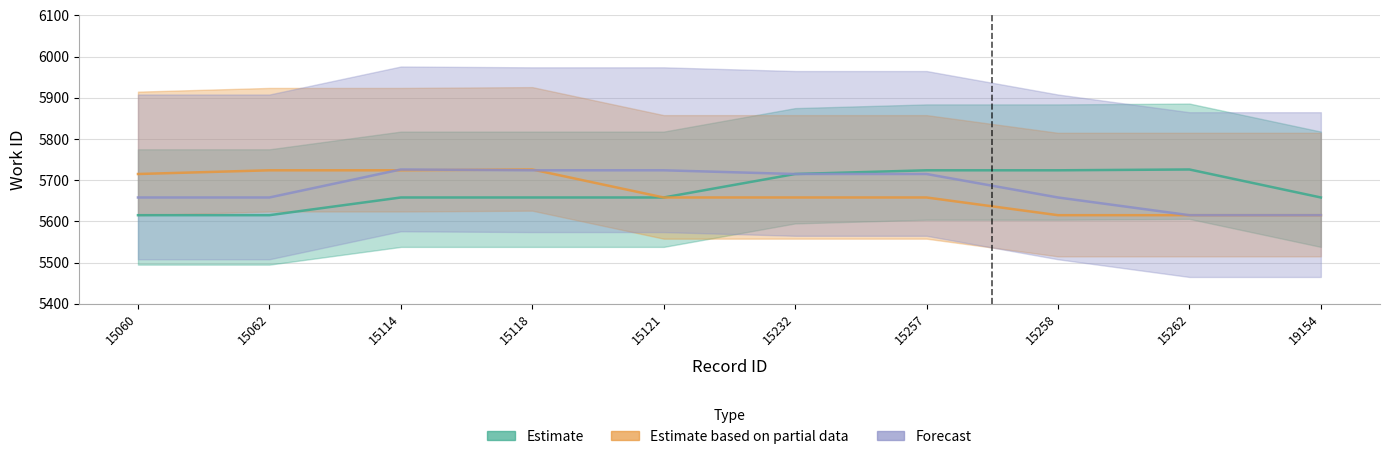

What is the minimum value for Estimate?

5615